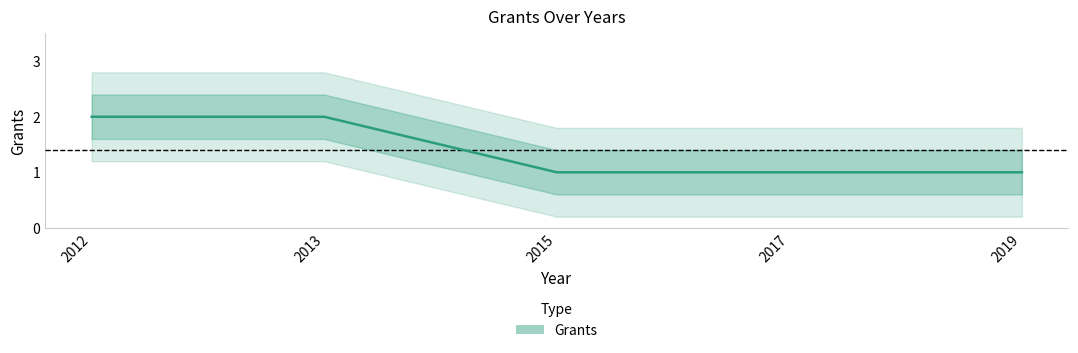

What is the difference between the maximum and second lowest values?

1